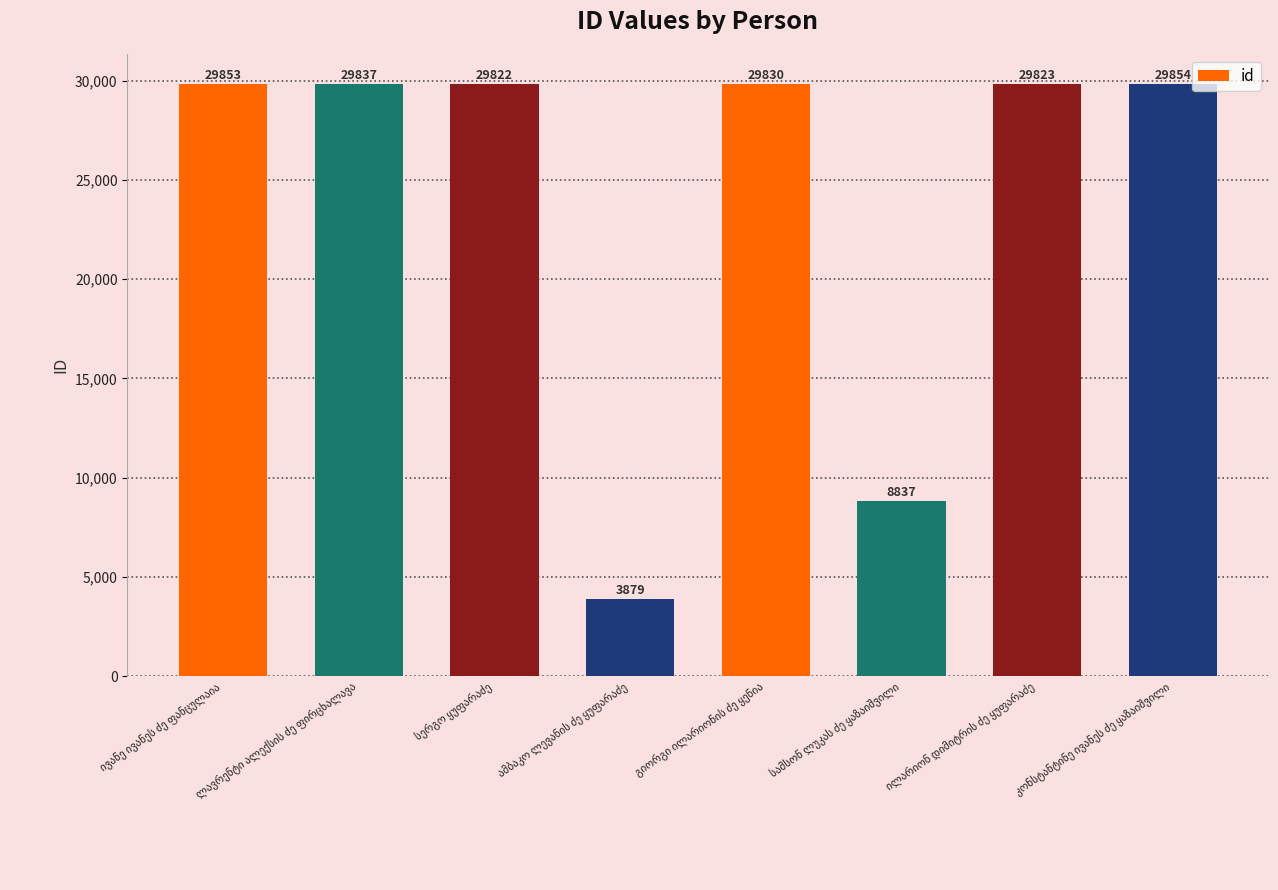

How many series are shown in this chart?

1